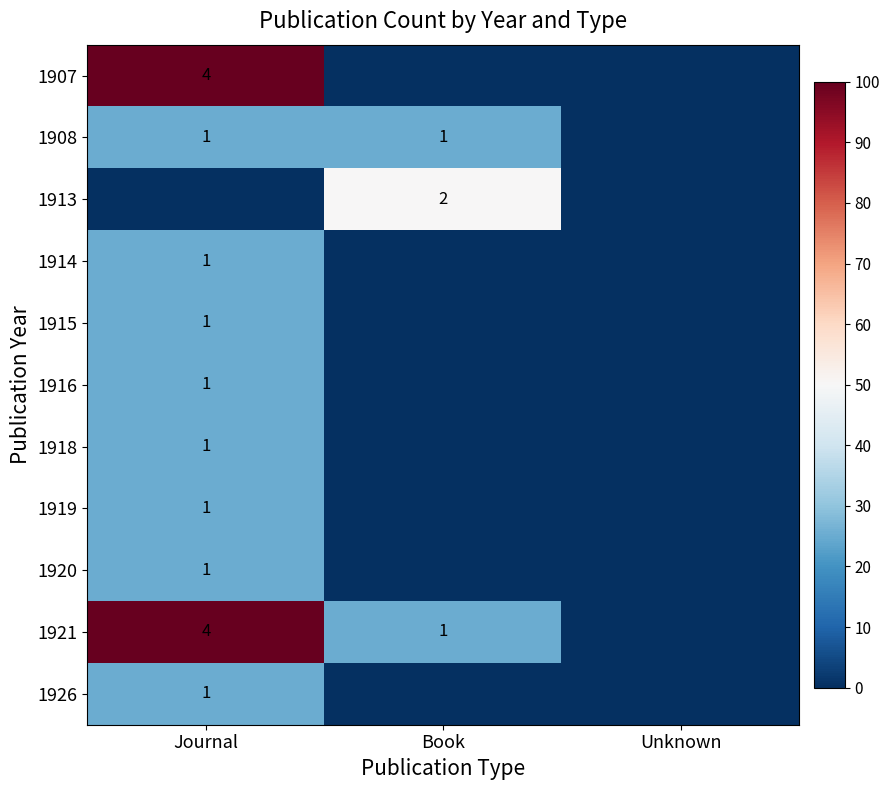

The value of 1919 at Journal is 1. True or false?

True